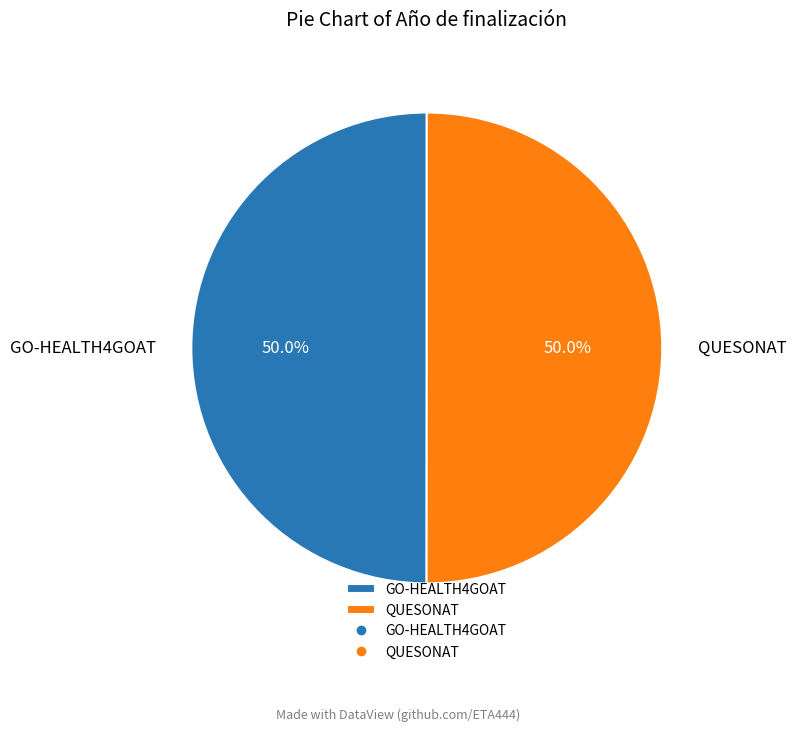

What is the ratio of the value at GO-HEALTH4GOAT to the value at QUESONAT?

1.0